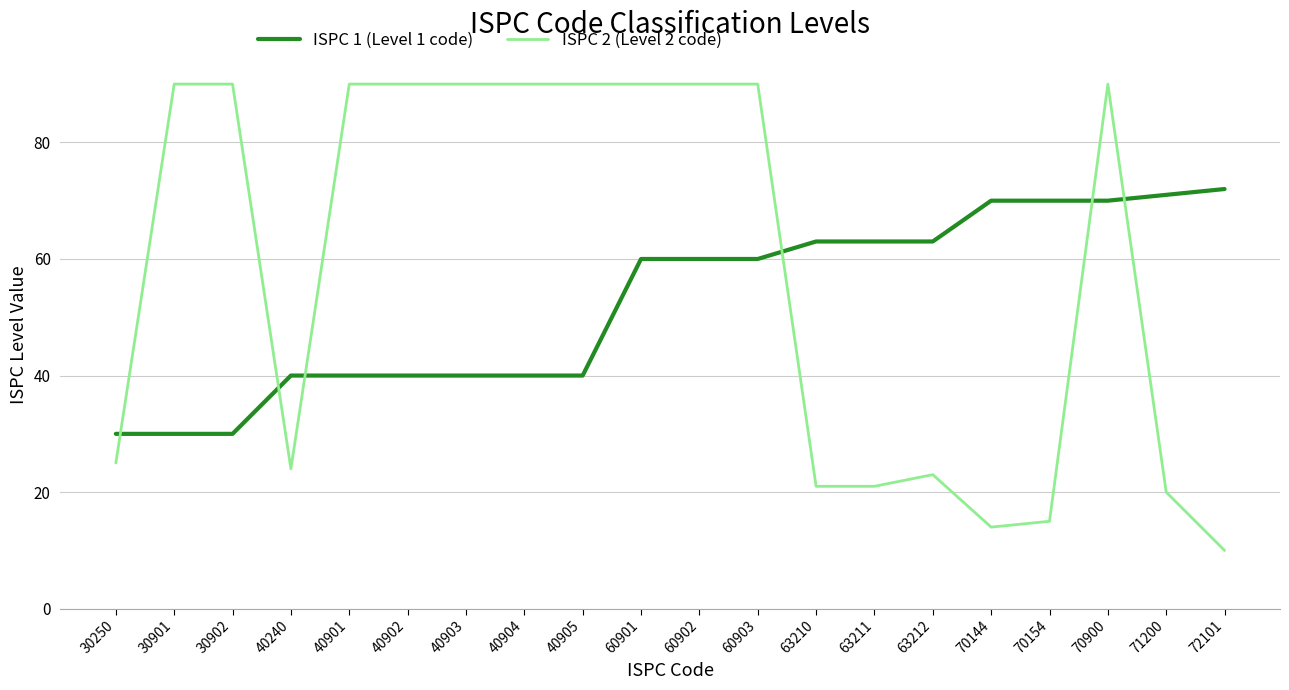

Between which two adjacent categories do ISPC 1 (Level 1 code) and ISPC 2 (Level 2 code) first intersect?

30250 and 30901